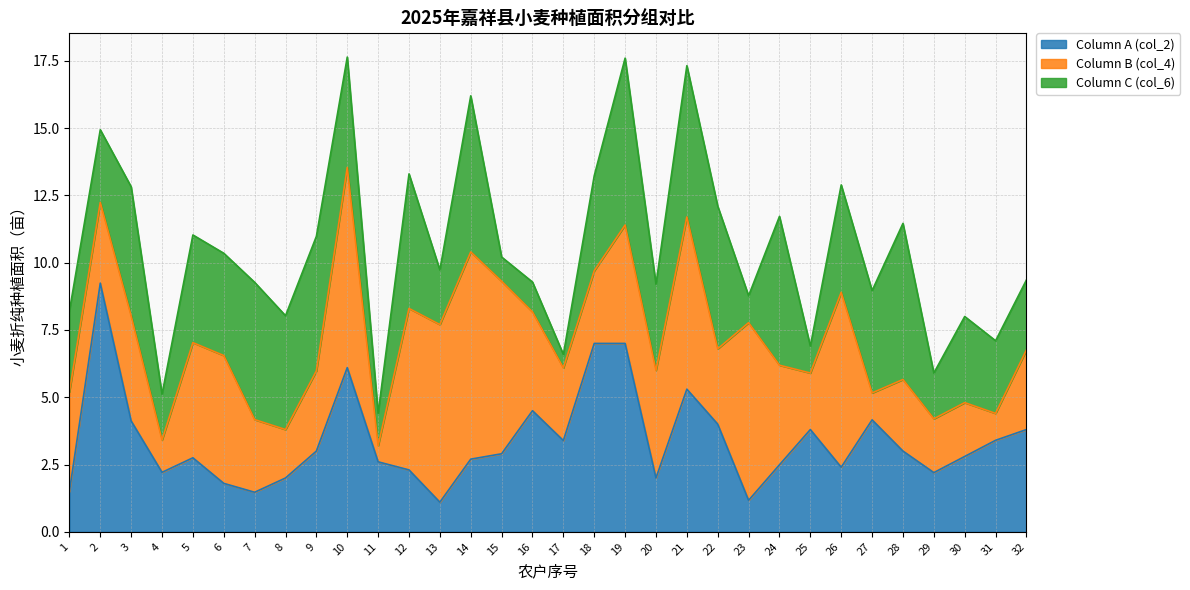

The value of Column A (col_2) at 7 is 1.0. True or false?

False